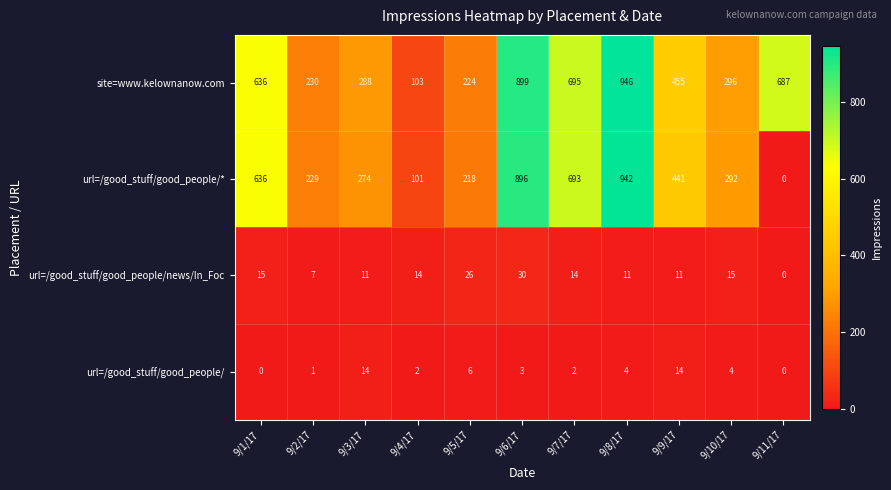

How many data points in url=/good_stuff/good_people/ are less than 3?

5